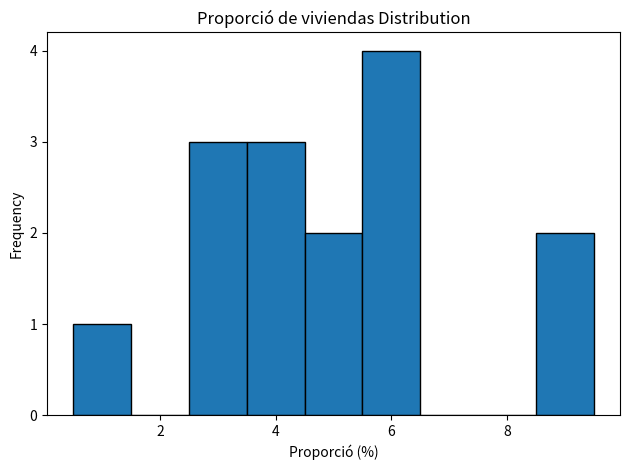

Reading left to right, transcribe this chart: for each bar, give the range it covers on the x-axis and its height. Neither the bar edges nor the heights are printed on the chart, so give them approximately, as read against the axes.

0.5 to 1.5: 1
1.5 to 2.5: 0
2.5 to 3.5: 3
3.5 to 4.5: 3
4.5 to 5.5: 2
5.5 to 6.5: 4
6.5 to 7.5: 0
7.5 to 8.5: 0
8.5 to 9.5: 2